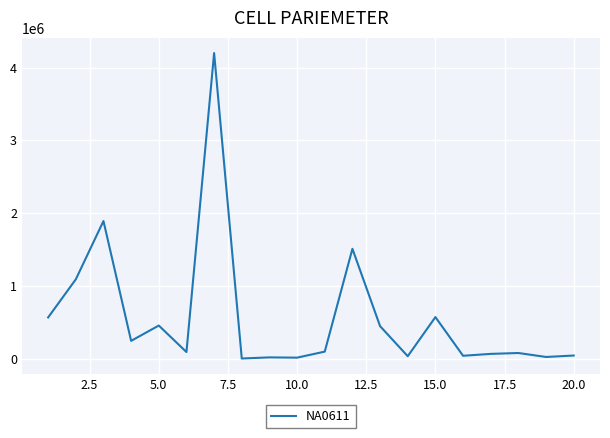

What is the maximum value shown in the chart?

4198951